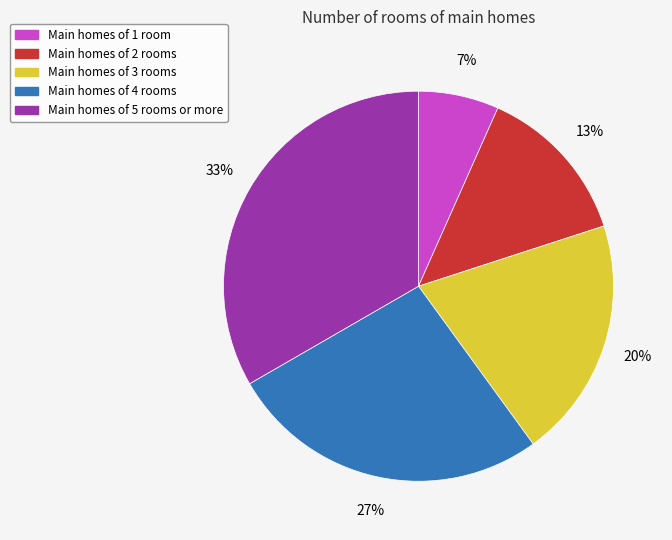

The Main homes of 4 rooms slice represents 27% of the pie. True or false?

True